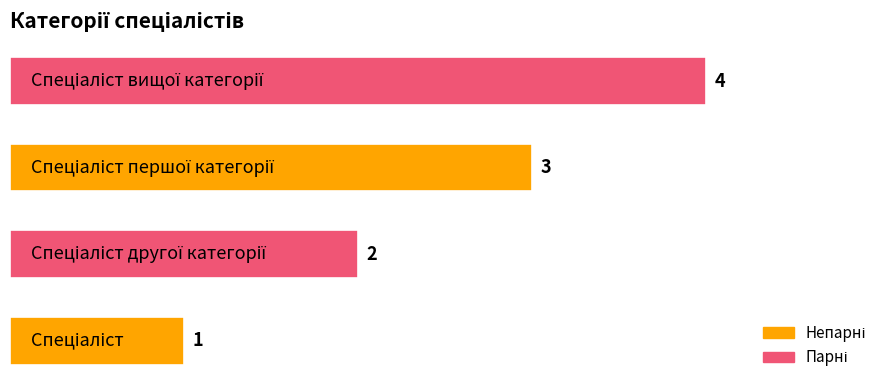

What is the maximum value shown in the chart?

4